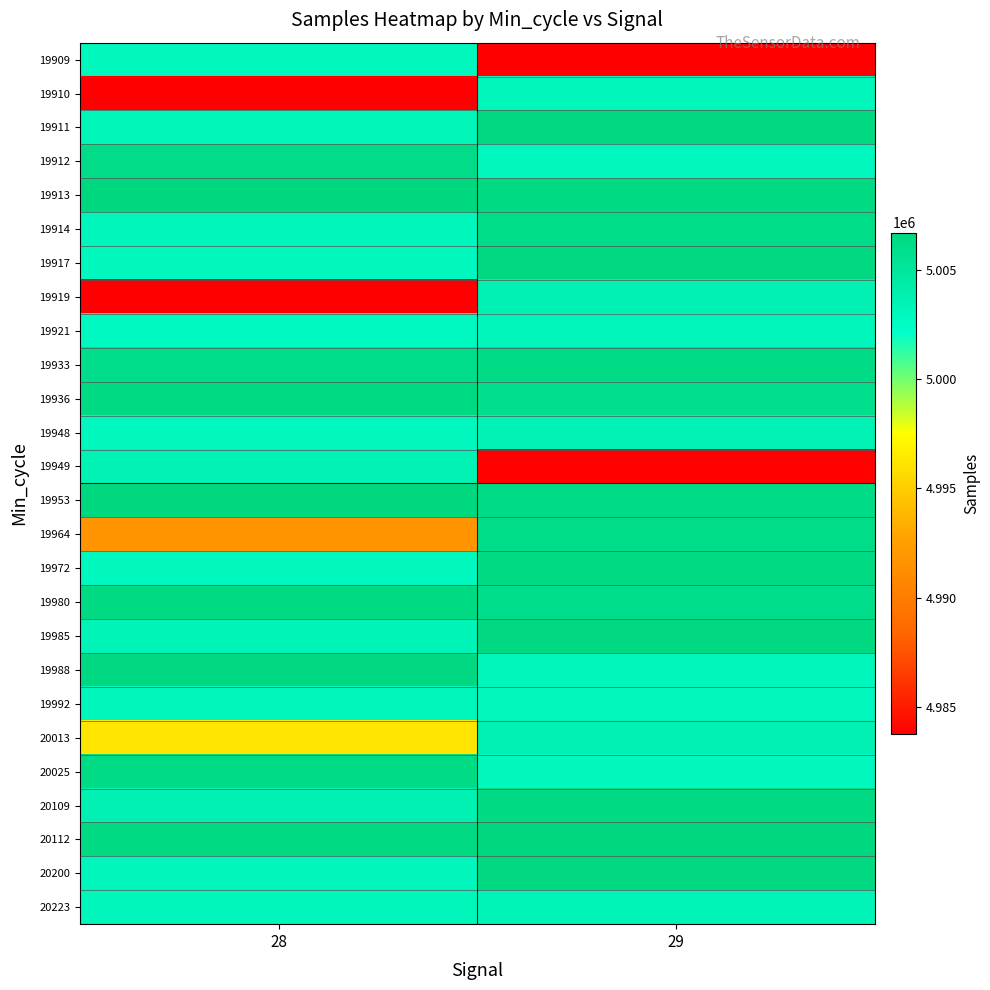

How many data points does each series have?

2